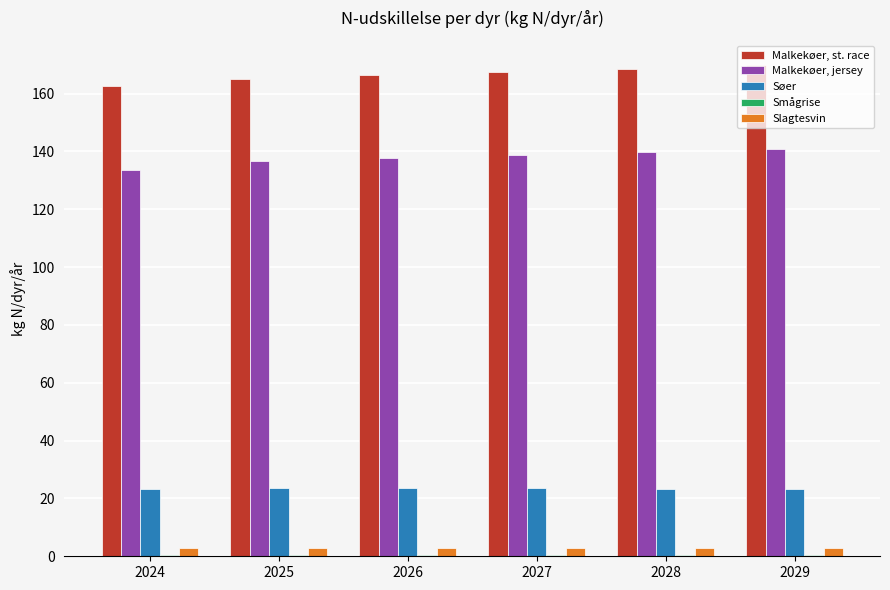

What is the highest value of the Slagtesvin series?

2.9